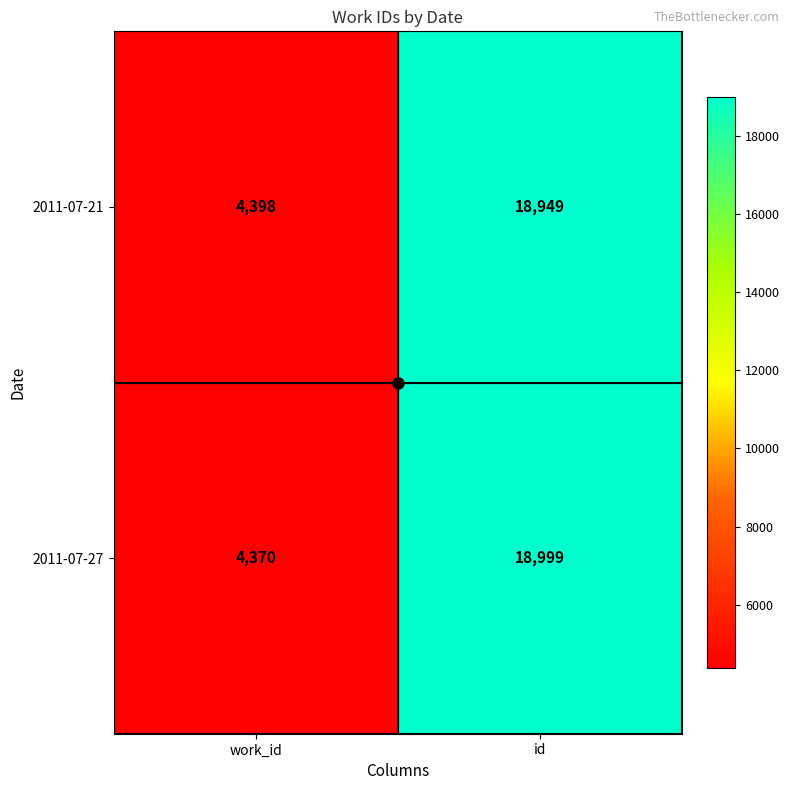

Which category has the highest value across all series?

id